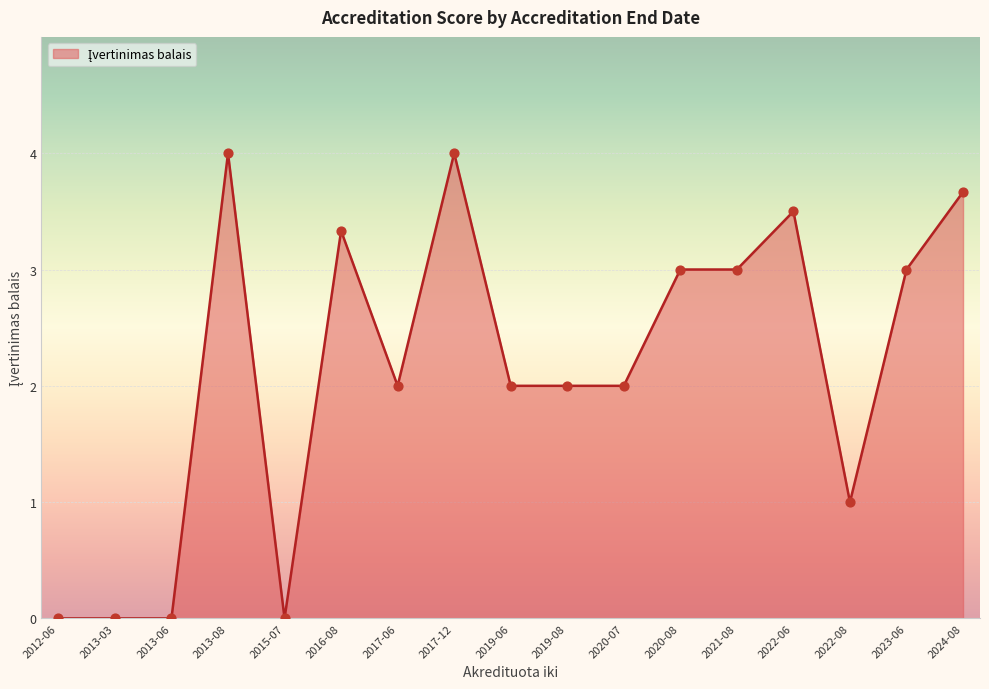

Between 2019-08 and 2020-08, which is larger?

2020-08